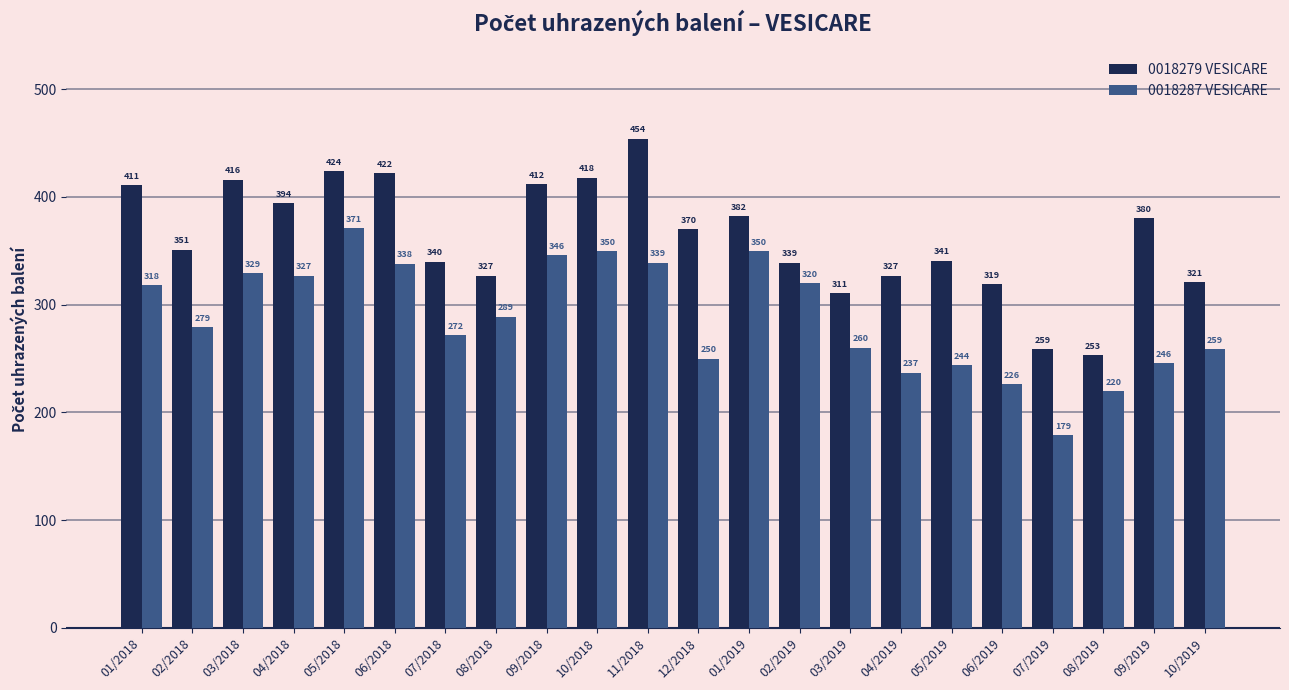

How many bars are there in each group?

2